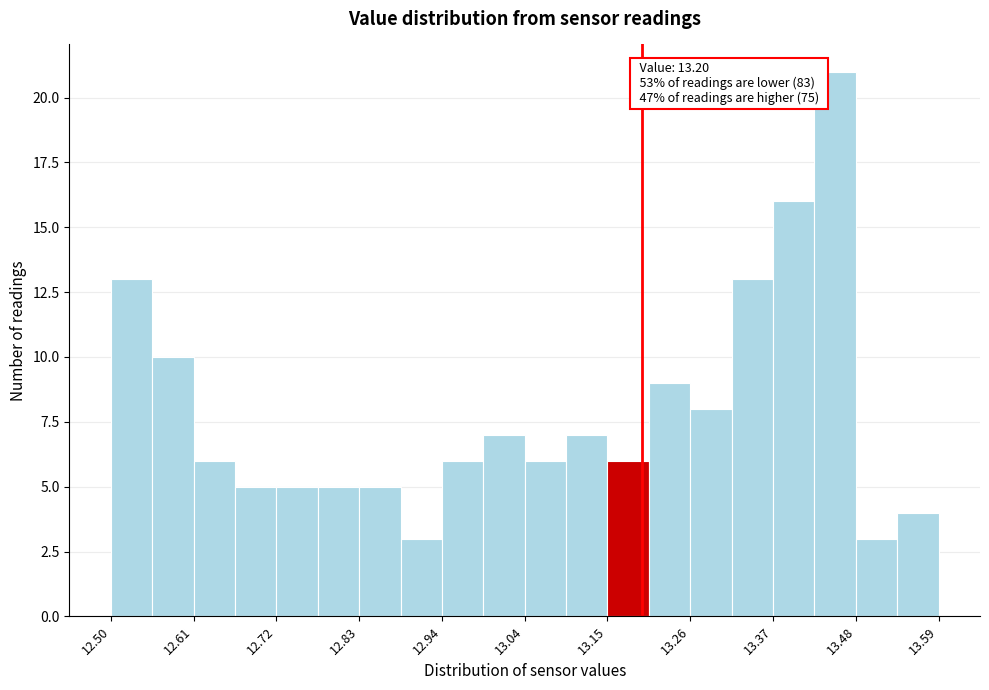

Read against the x-axis, roughly where is the centre of the tallest bar?

13.46